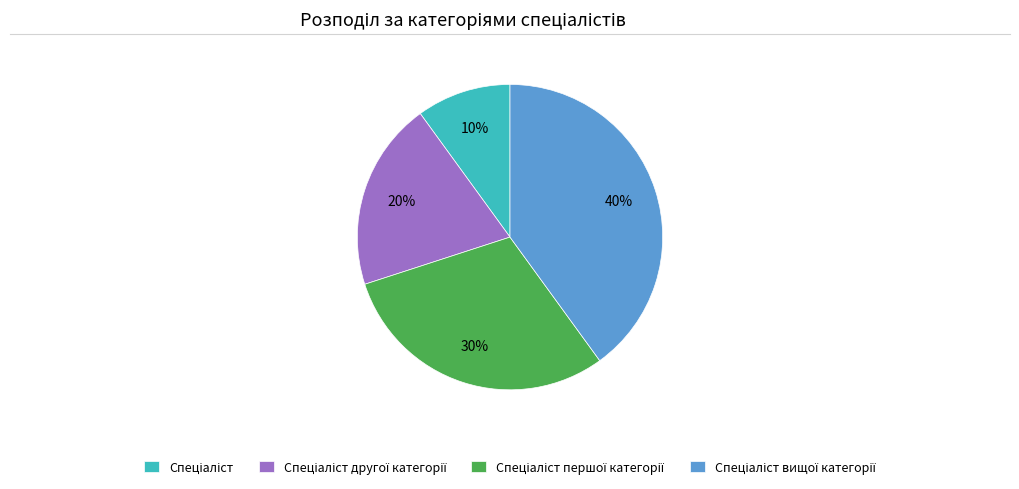

Is there a majority slice in this chart?

No